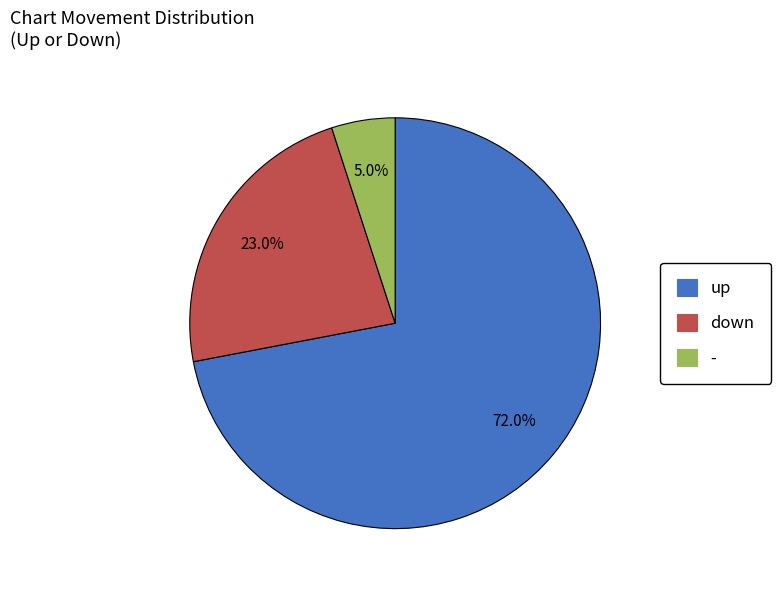

Which has a higher value, up or down?

up